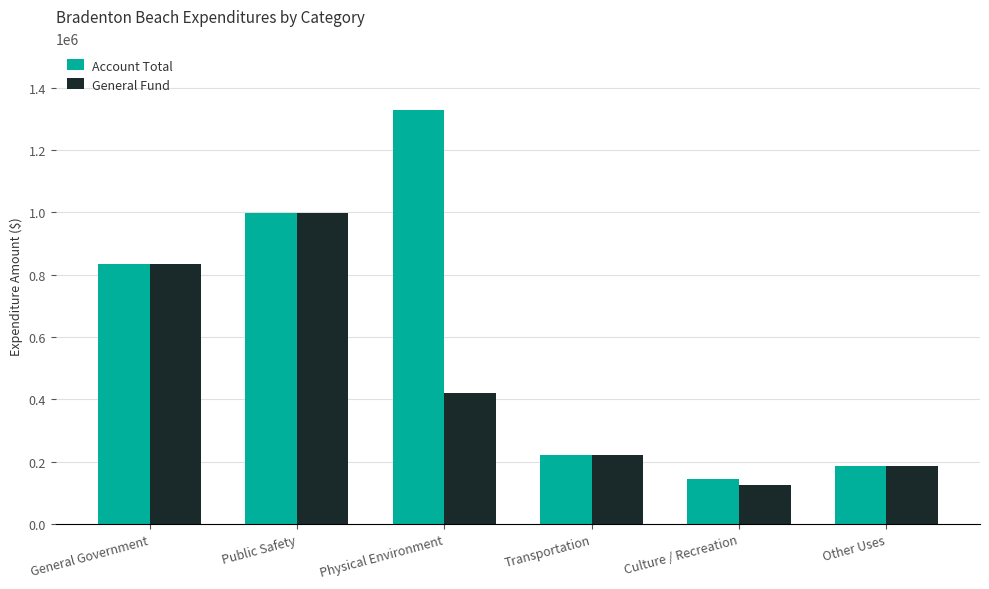

How many groups of bars are there?

6